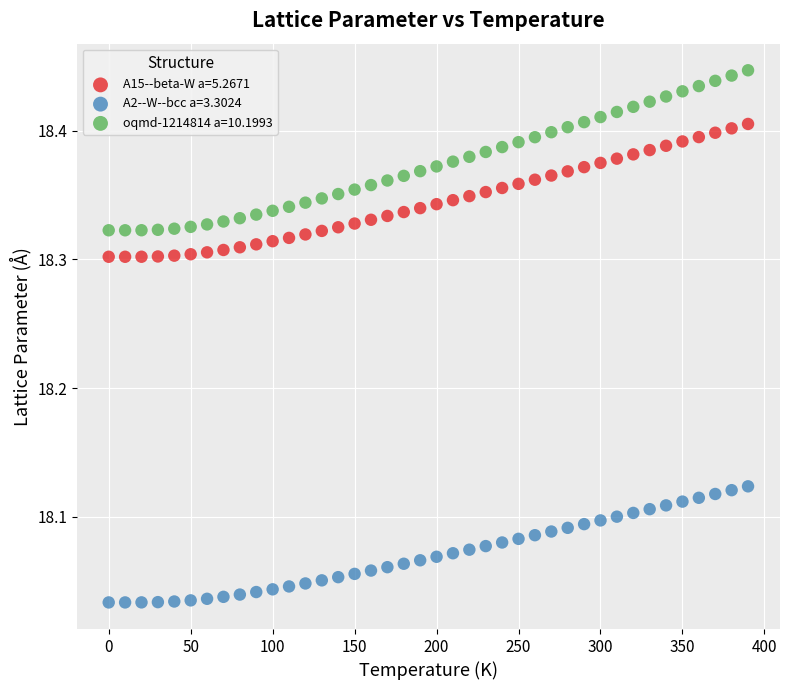

What are all the series names shown in the legend?

A15--beta-W a=5.2671, A2--W--bcc a=3.3024, oqmd-1214814 a=10.1993